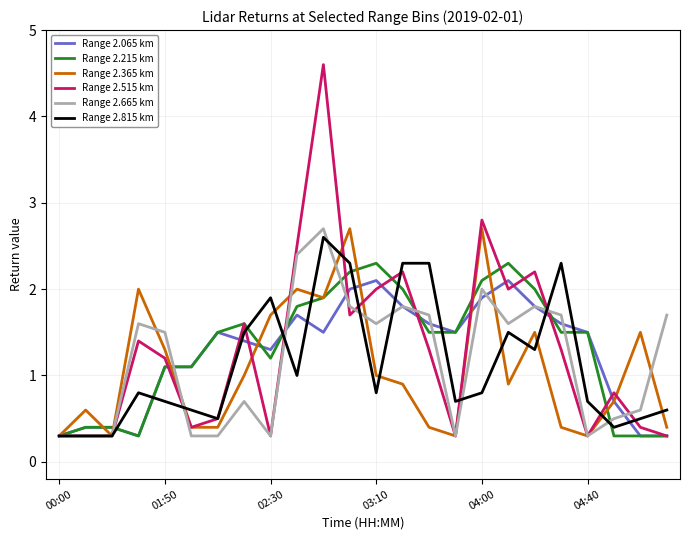

True or false: Range 2.065 km and Range 2.665 km cross at least once.

True